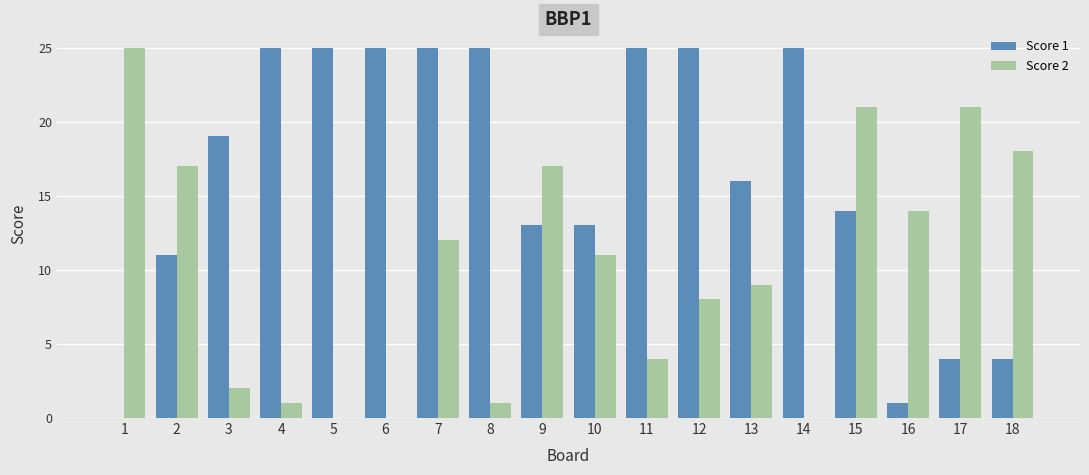

What is the average value of the Score 1 series?

16